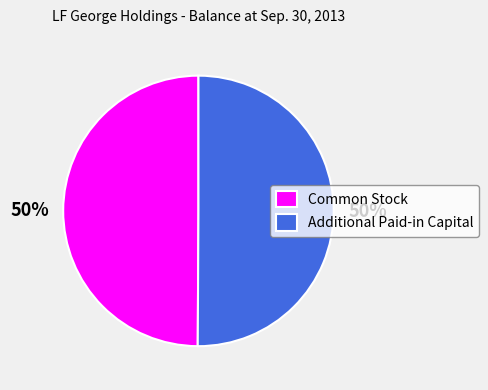

How many slices are in this pie chart?

2